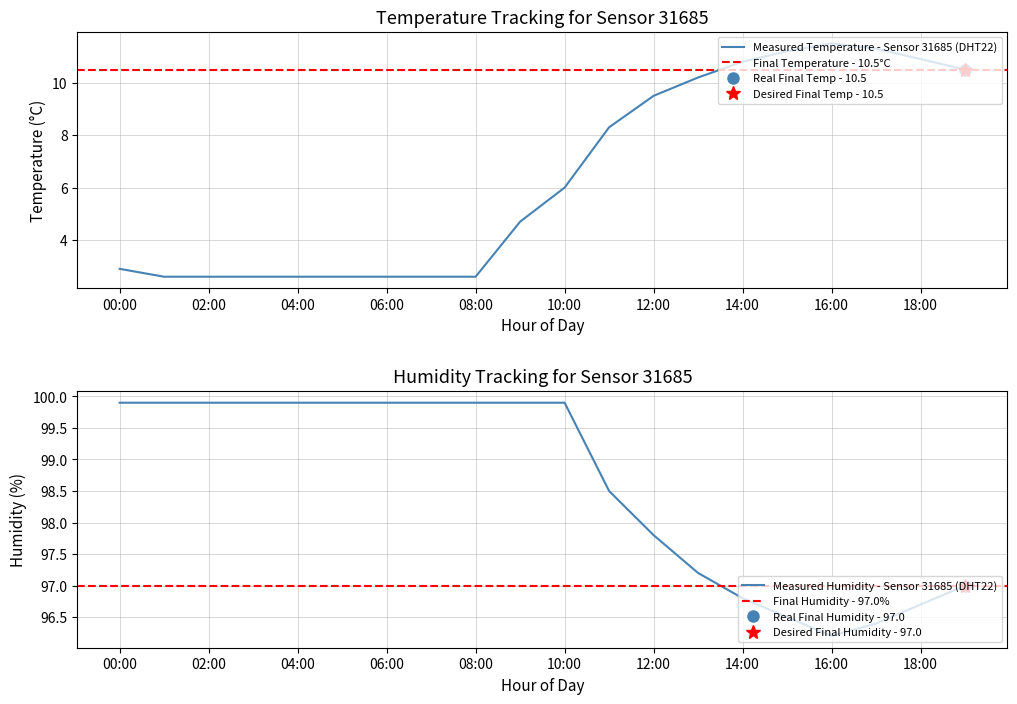

How many lines are shown in the chart?

2